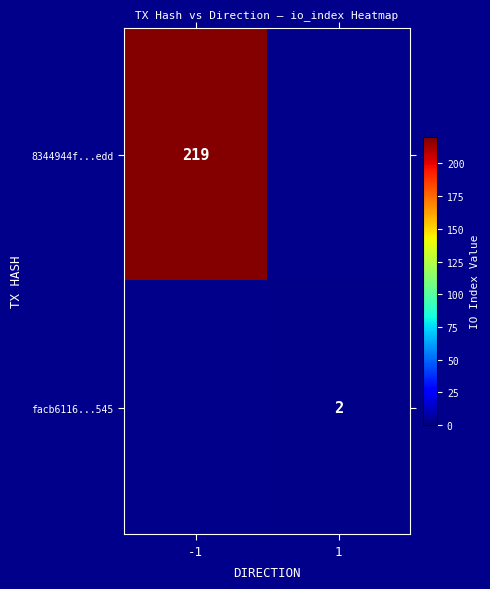

Is it true that 8344944f...edd equals 219 at -1?

True